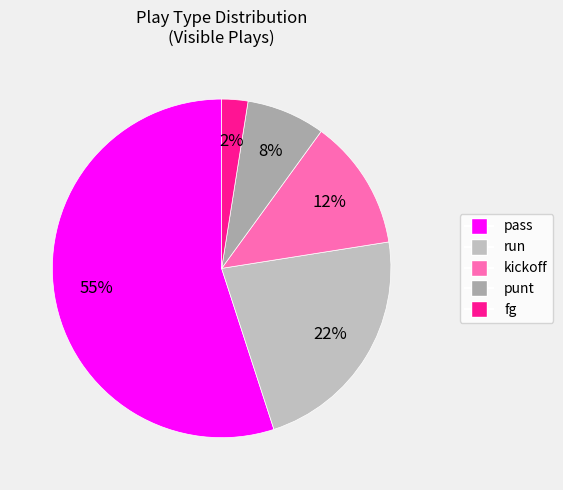

To the nearest percent, what is the average slice percentage?

20%